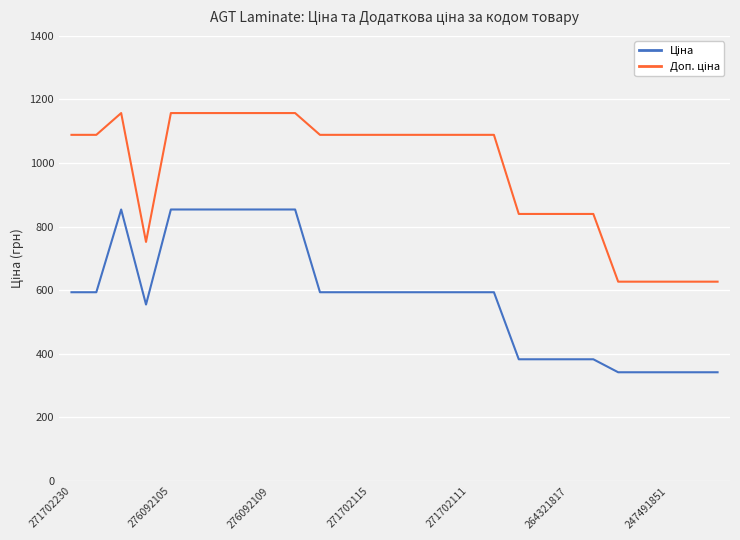

What is the greatest value displayed?

1157.3